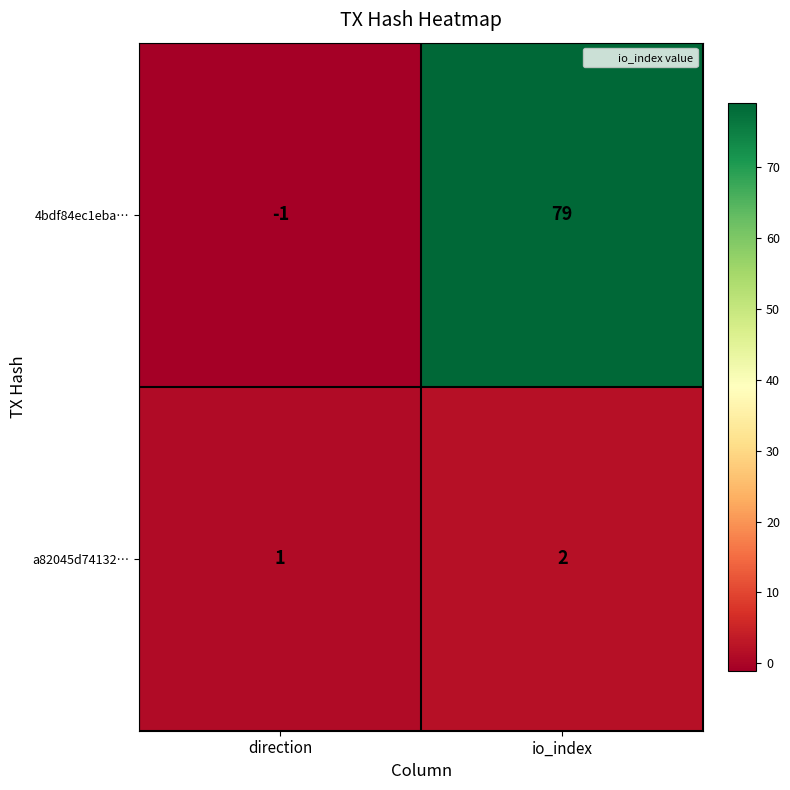

What is the sum of the 4bdf84ec1eba… values at direction and io_index?

78